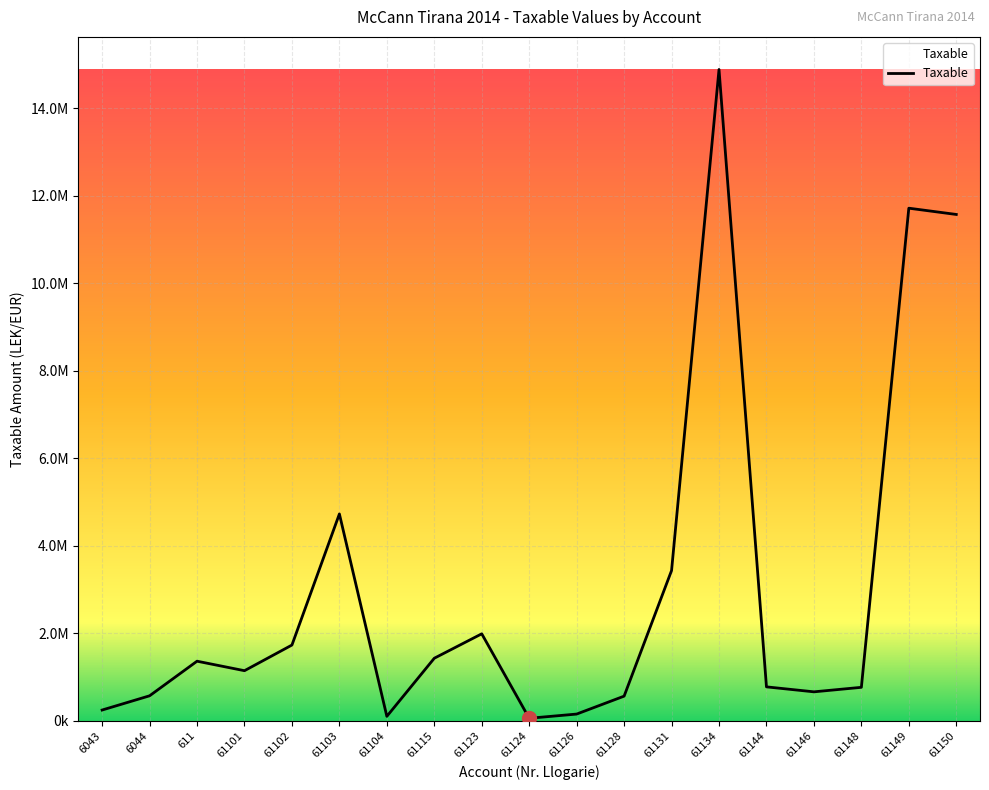

Rank the categories by value from highest to lowest.

61134, 61149, 61150, 61103, 61131, 61123, 61102, 61115, 611, 61101, 61144, 61148, 61146, 6044, 61128, 6043, 61126, 61104, 61124